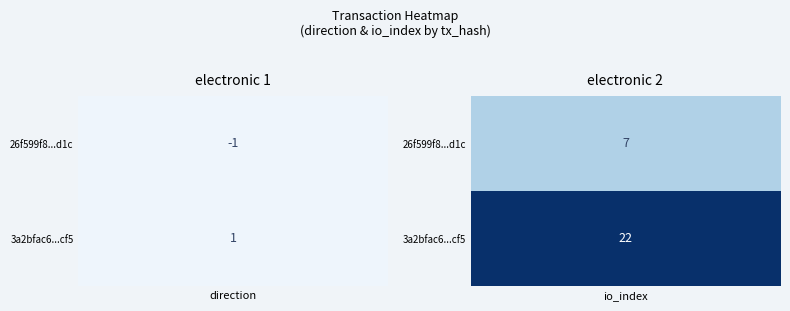

Reading left to right, what are all the values shown in this chart?

26f599f8a425eb3005c74d6e5517b7396db4d1c: -1	7
3a2bfac67fa94f56eb7ef34bba82f332a56ecf5: 1	22